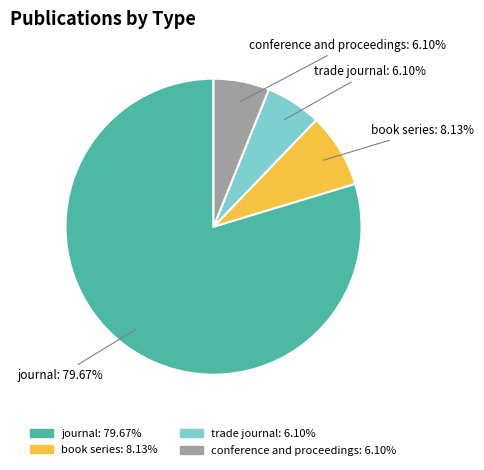

To the nearest percent, what portion does book series represent?

8%